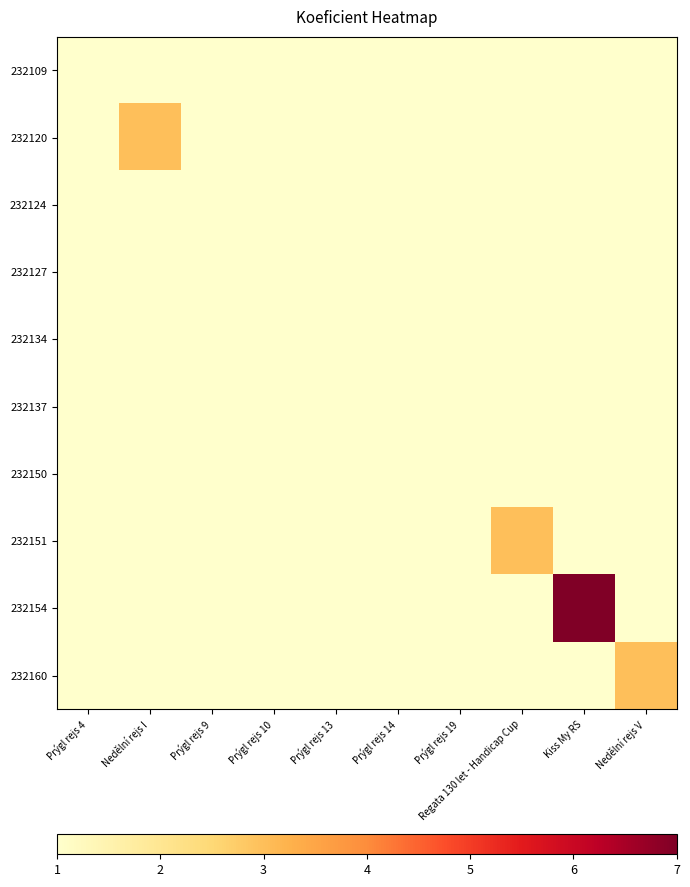

Between Nedělní rejs I and Regata 130 let - Handicap Cup, which is larger?

Nedělní rejs I